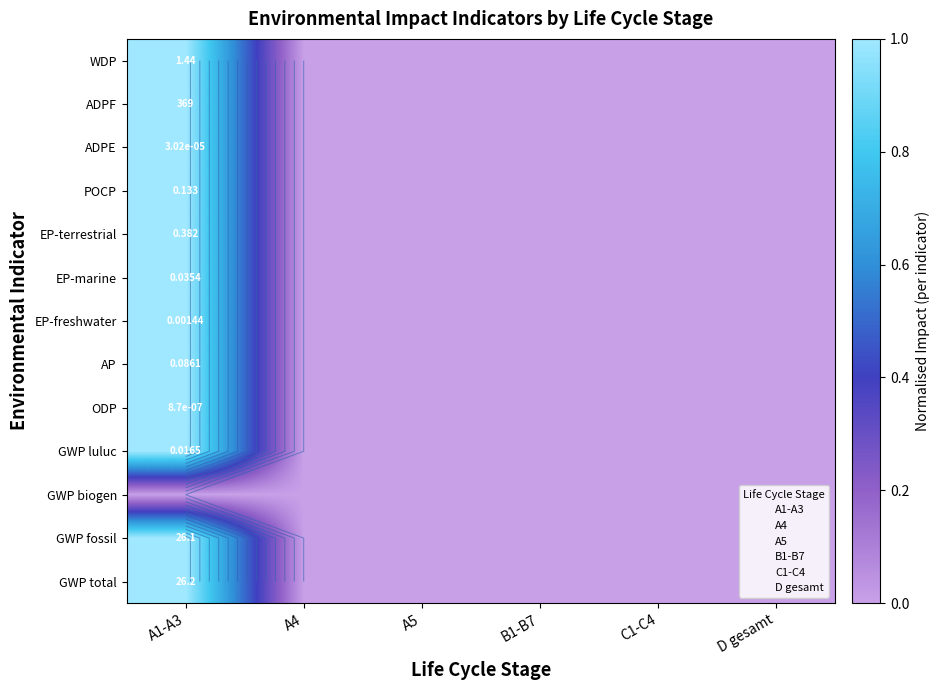

Which has a higher value, A5 or D gesamt?

A5